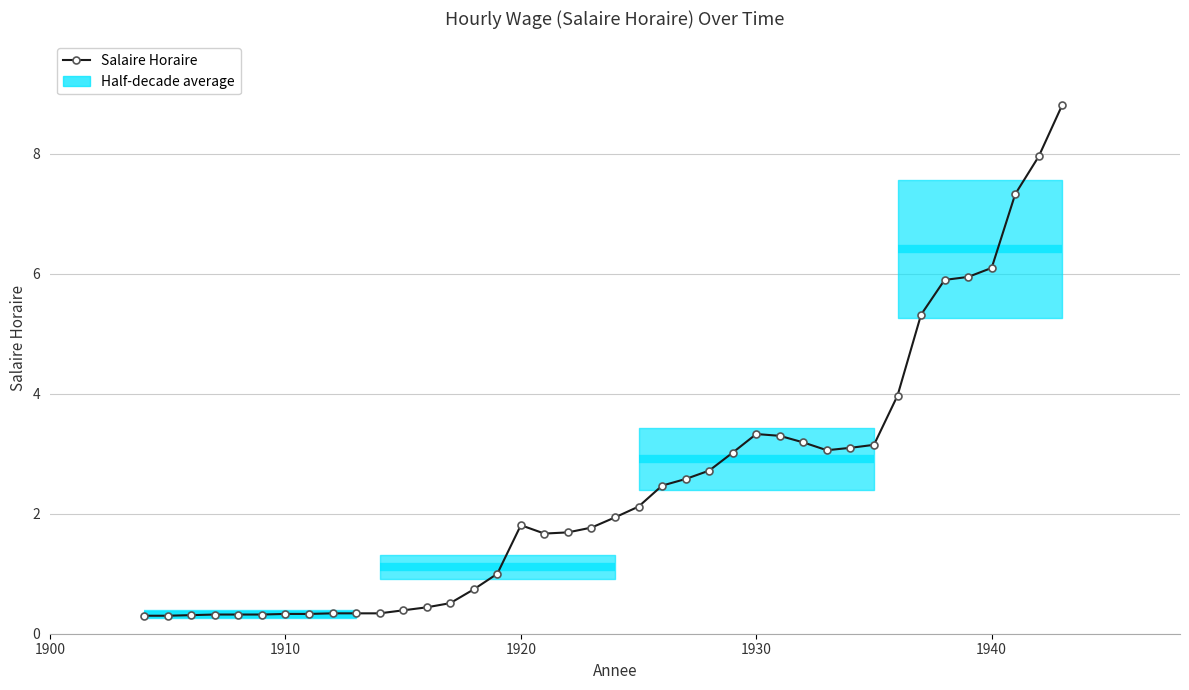

What is the smallest value displayed?

0.3